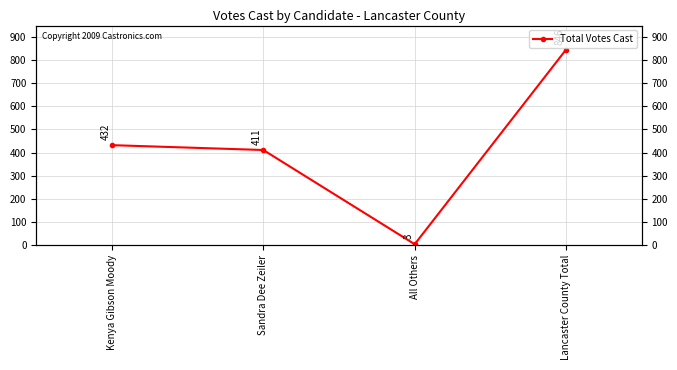

Reading left to right, transcribe all the data shown in this chart.

Kenya Gibson Moody=432	Sandra Dee Zeiler=411	All Others=3	Lancaster County Total=846